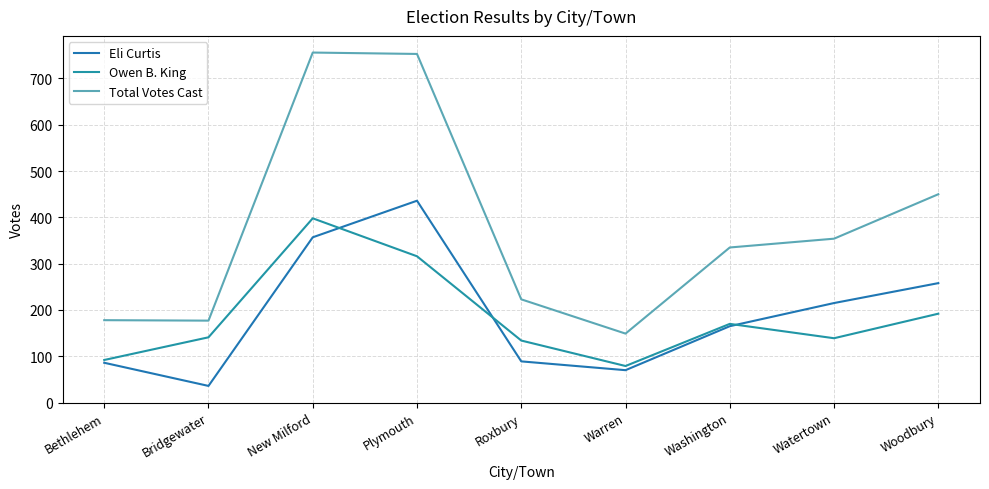

What are all the series names shown in the legend?

Eli Curtis, Owen B. King, Total Votes Cast